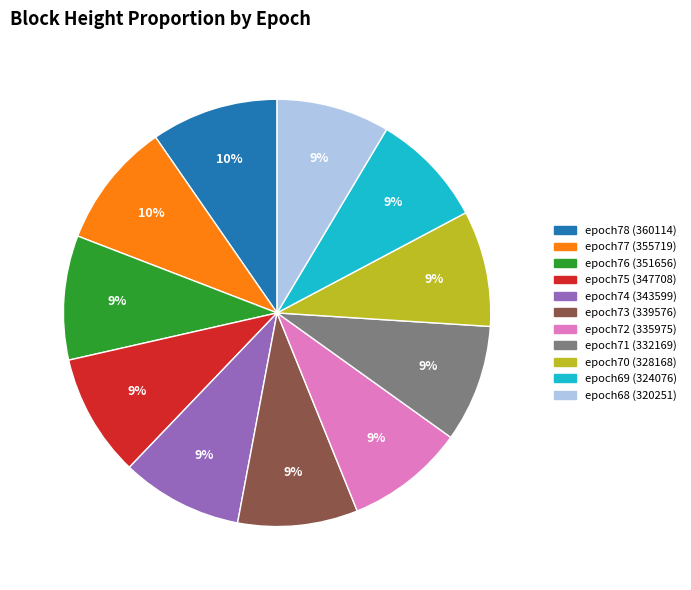

Combined, do epoch76 (351656) and epoch74 (343599) account for over 50%?

No